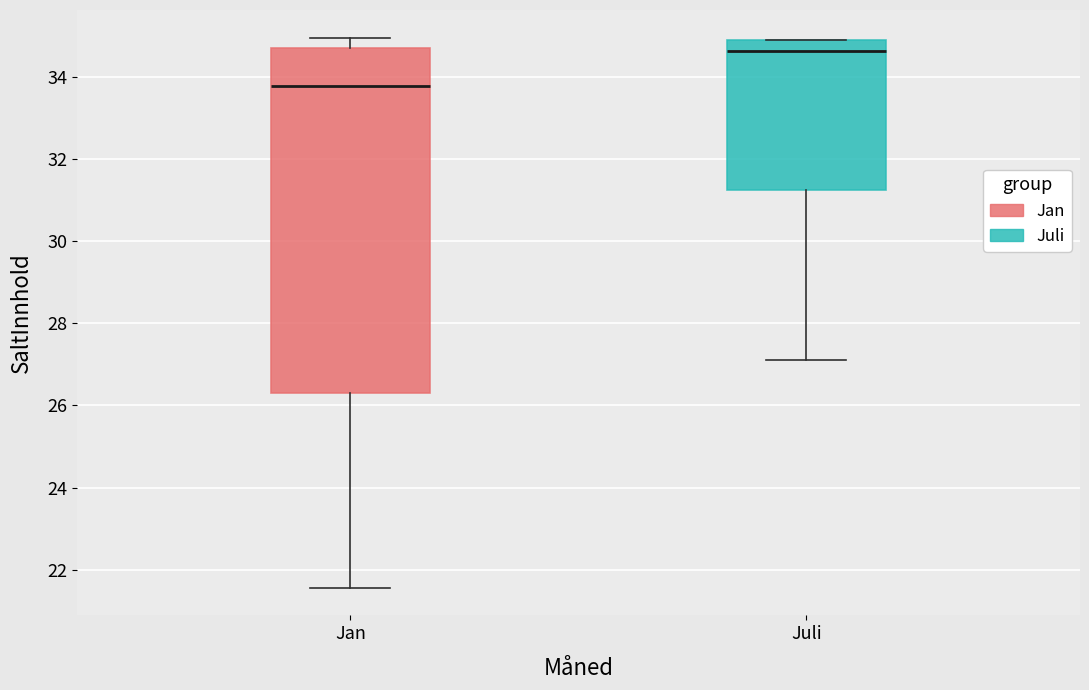

Reading left to right, read every box against the y-axis: the position of its median line, the range the box covers, and the ends of its whiskers. The values are not printed on the chart, so give them approximately, as read against the axis.

Jan: median 33.8, box 26.2 to 34.8, whiskers 21.6 to 35.0
Juli: median 34.6, box 31.2 to 34.8, whiskers 27.2 to 35.0